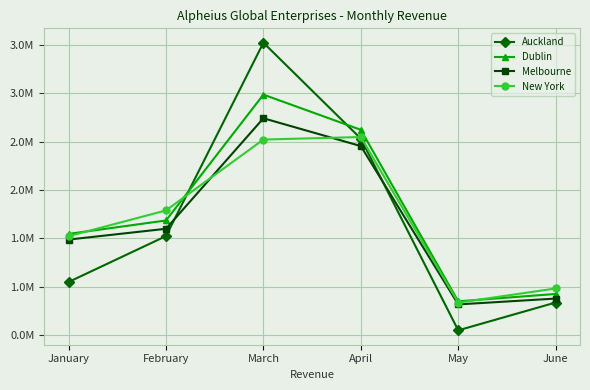

At which category does Melbourne reach its first local valley?

May